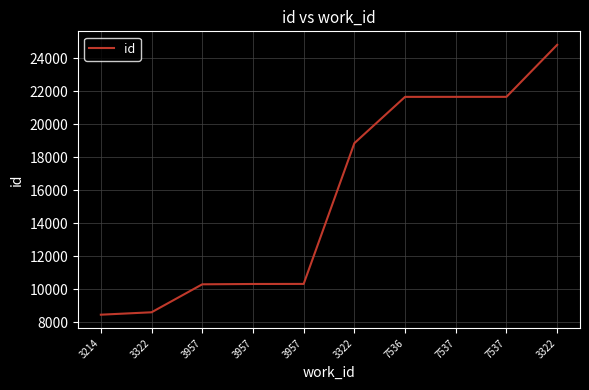

How many categories are shown in the chart?

10